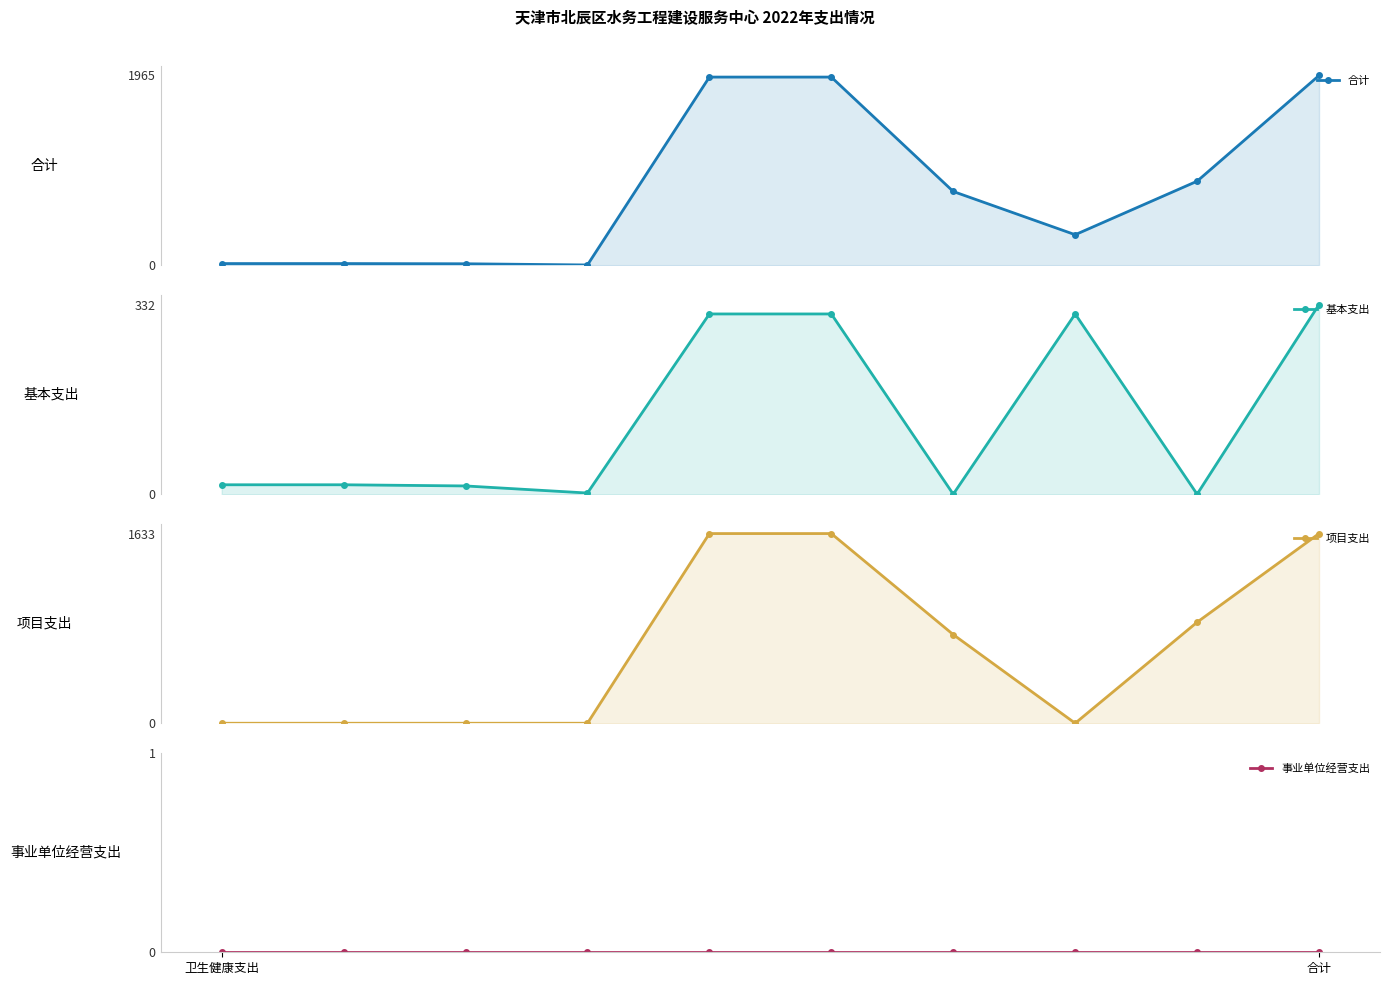

True or false: 项目支出 has more than 2 points higher than both neighbors.

False